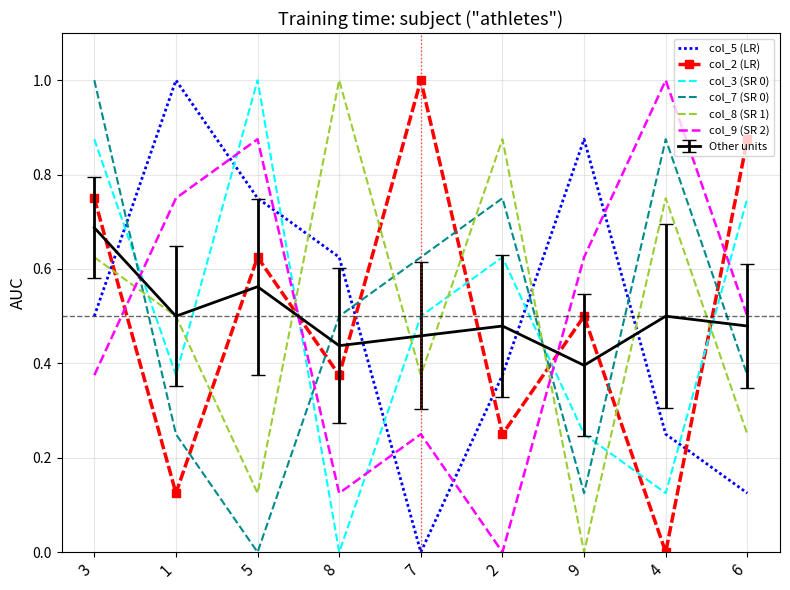

What position from the left is 5?

3